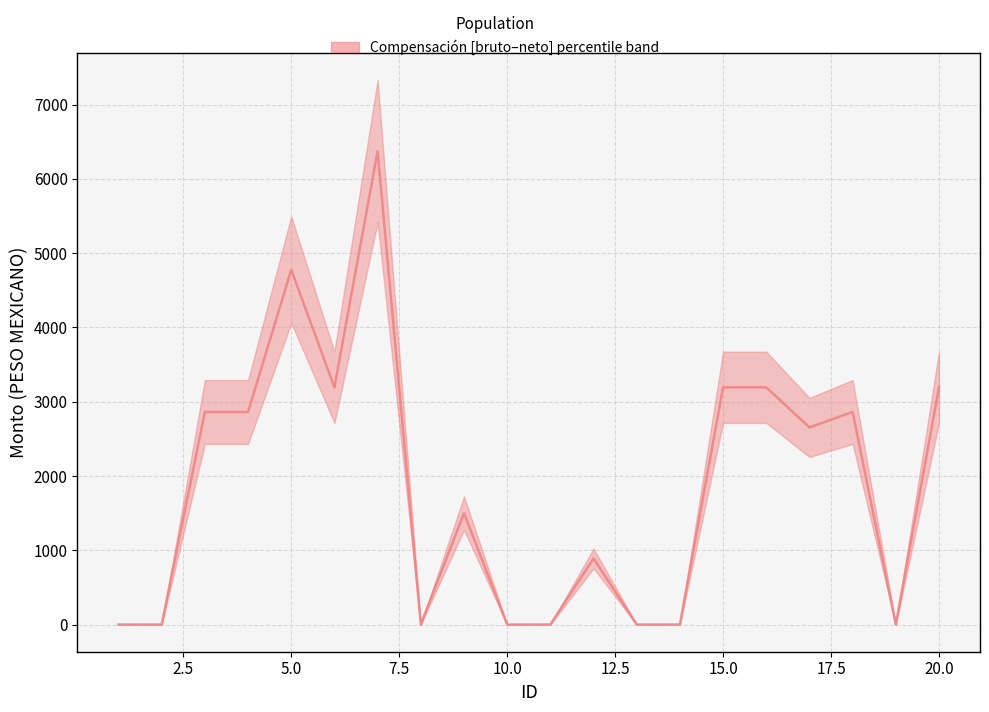

True or false: the data has more than 2 interior local peaks.

True